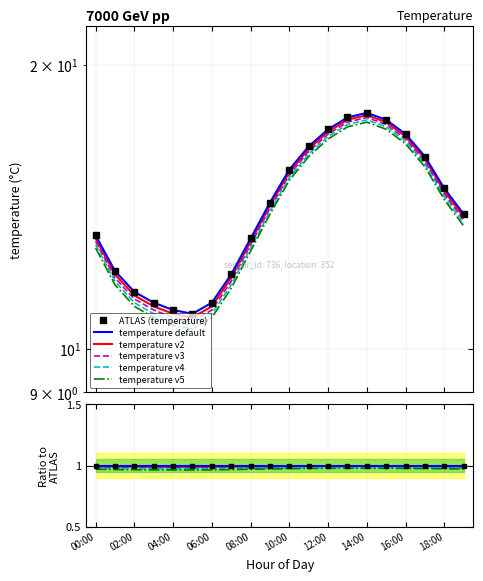

Does the chart have visible grid lines?

Yes